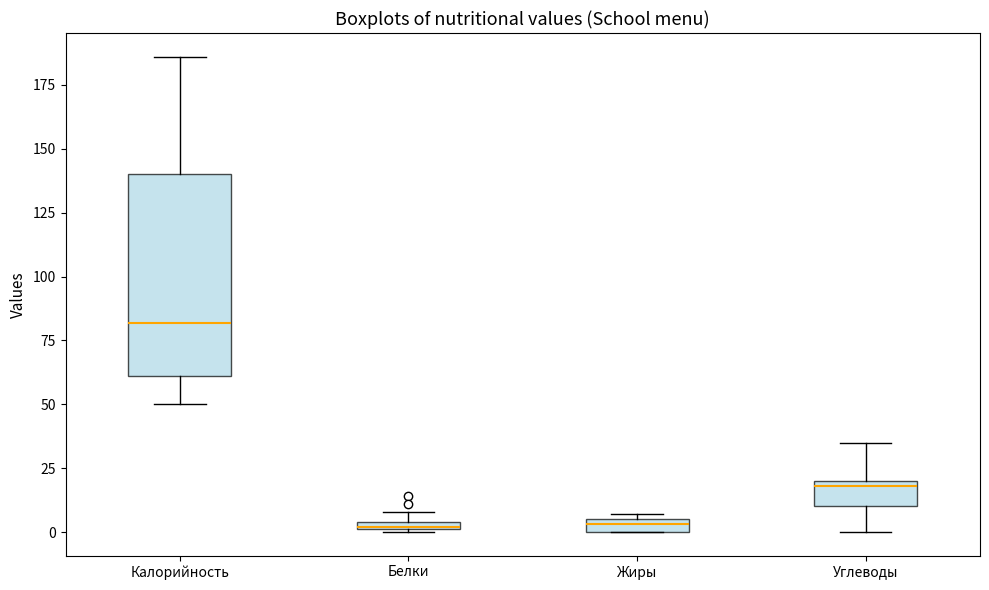

Where is the lower edge of the box for Белки on the y-axis? The values are not printed on the chart, so give them approximately, as read against the axis.

0